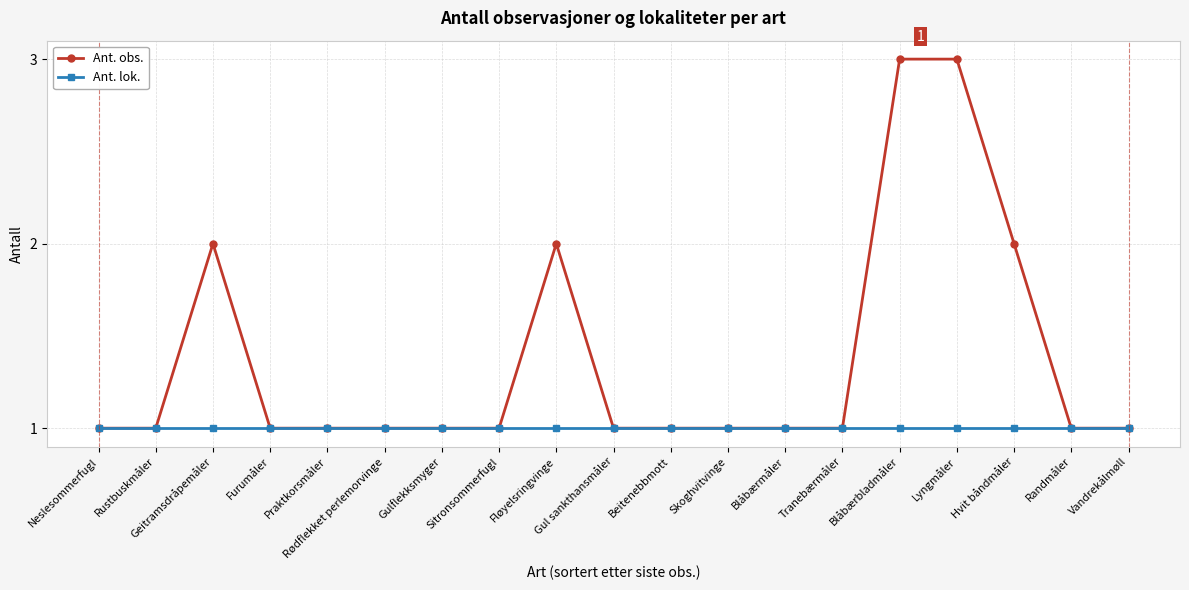

What is the label of the 14th point from the right?

Rødflekket perlemorvinge